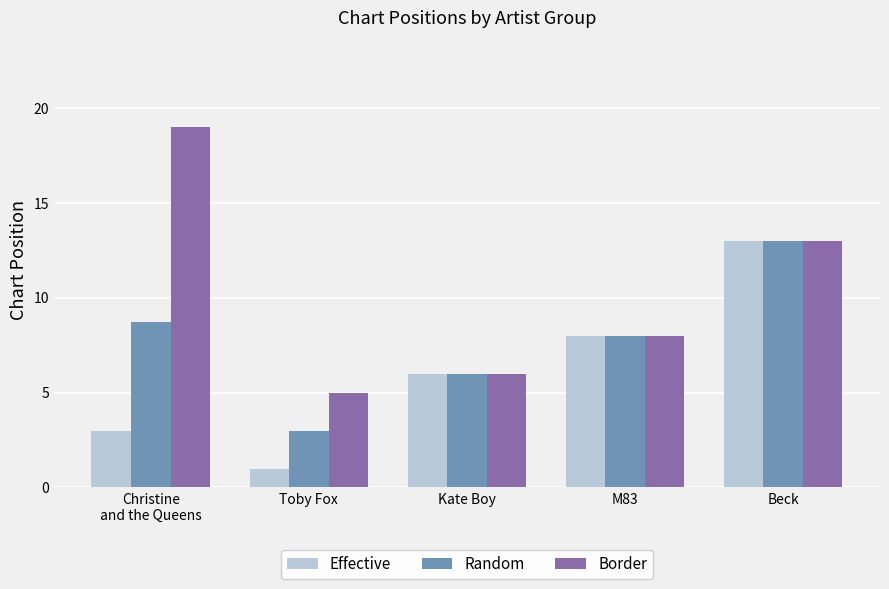

Does the chart contain any negative values?

No